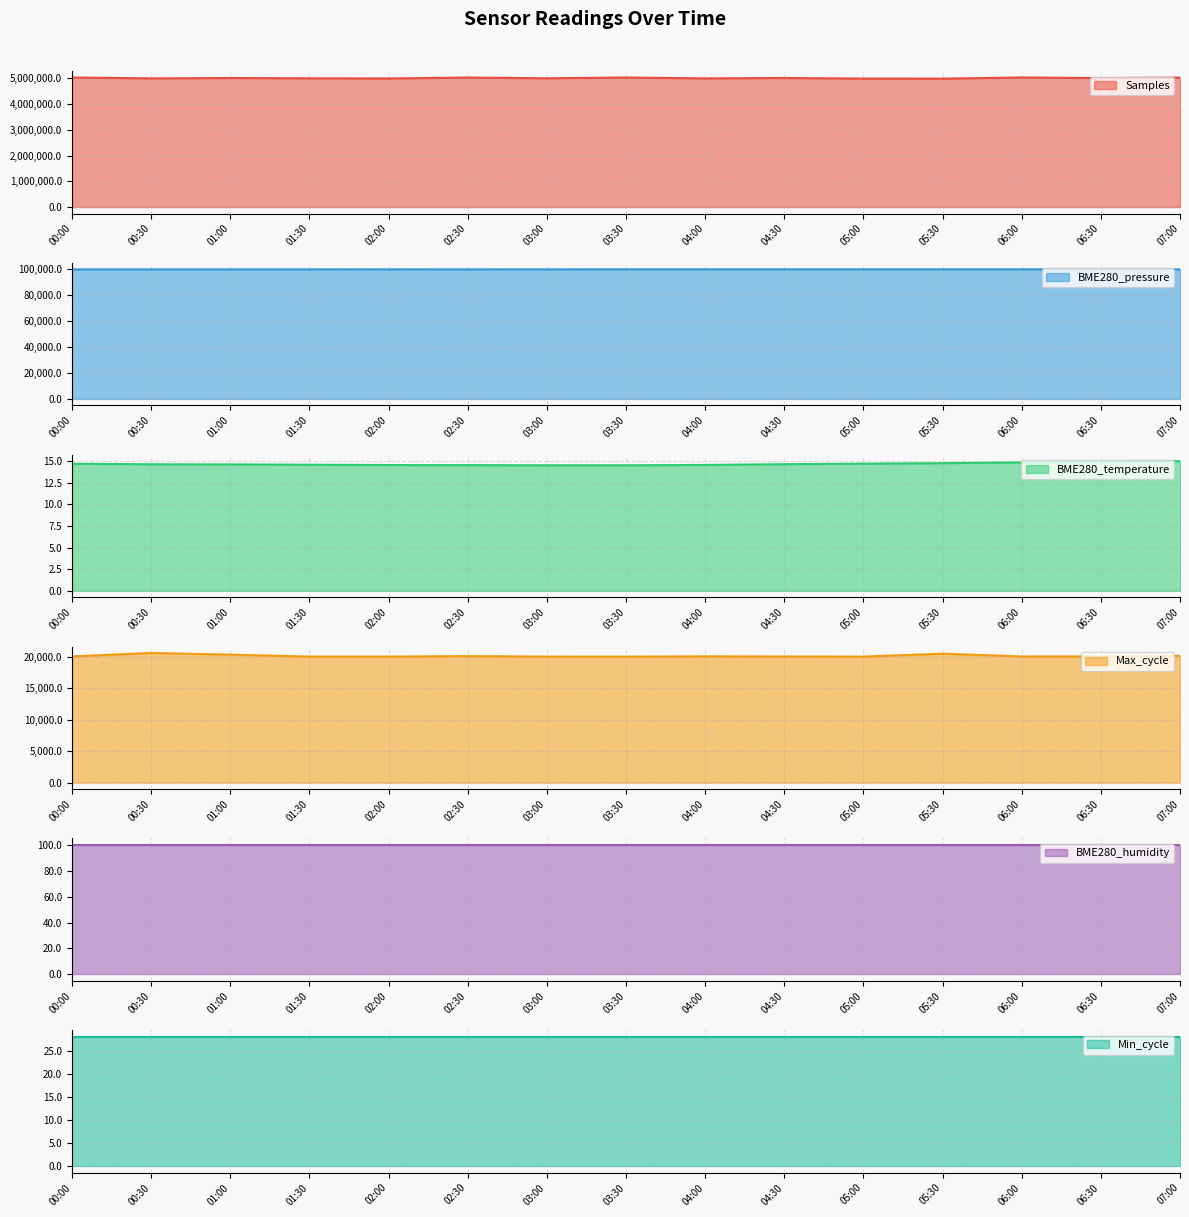

The value of Samples at 07:00 is 5028766. True or false?

True